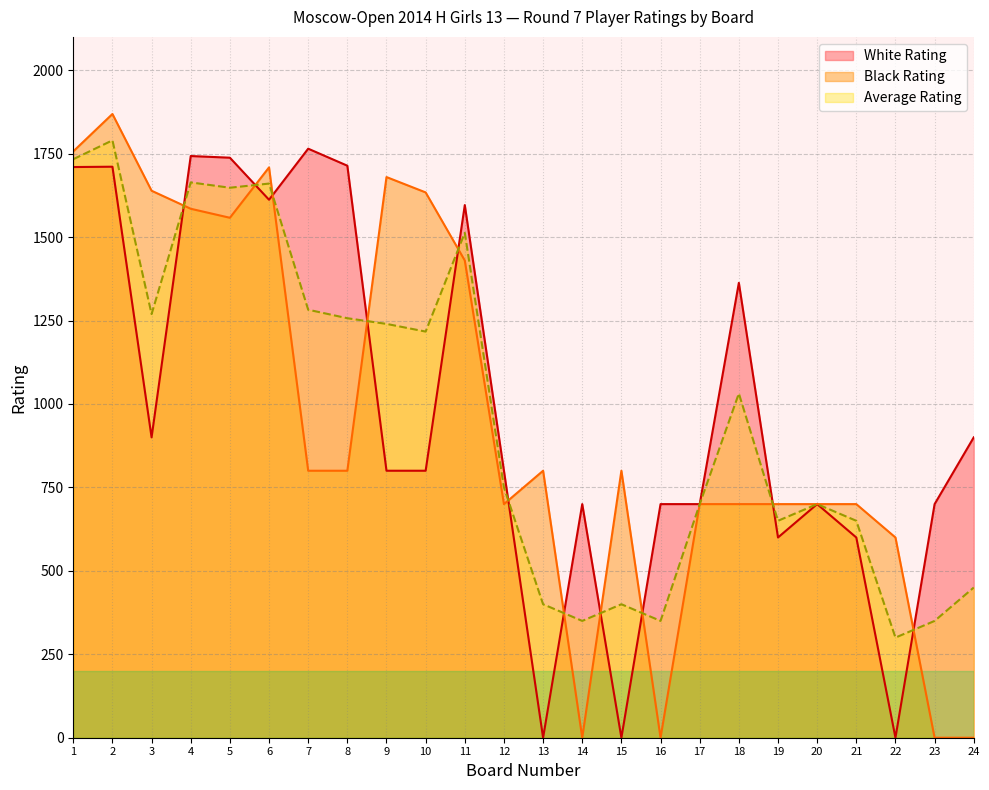

How many interior local valleys does the Black Rating series have?

4